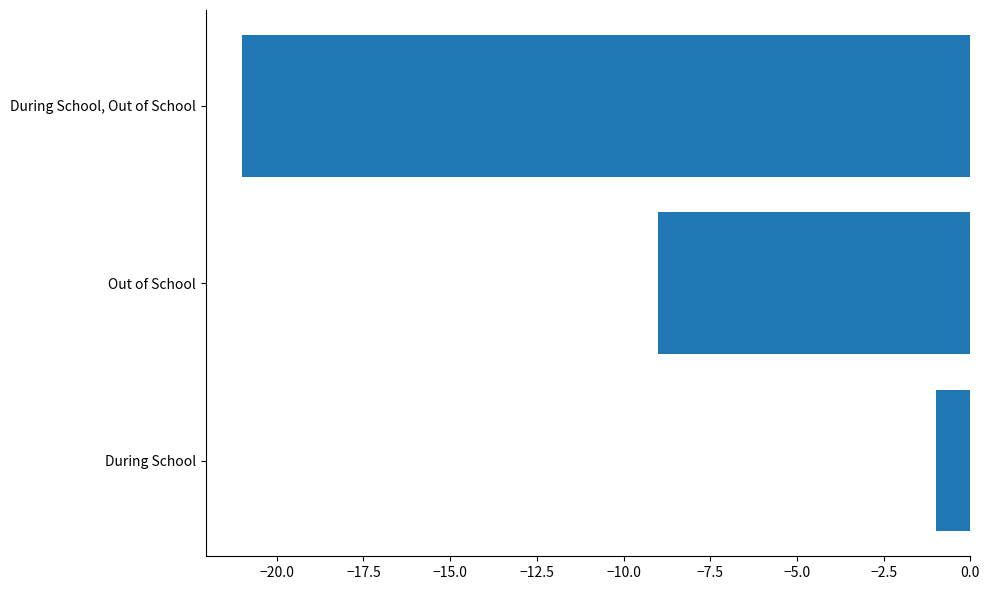

True or false: the data shows -13 at During School, Out of School.

False